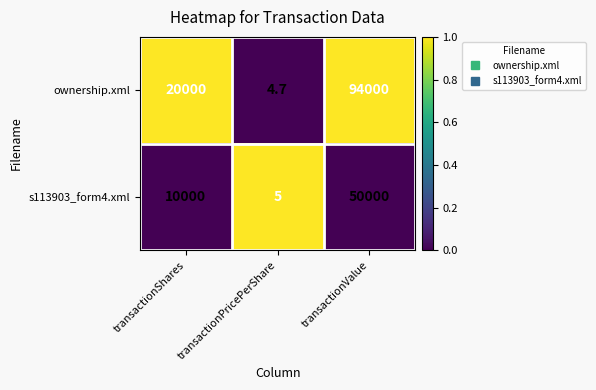

Which category has the lowest value across all series?

transactionPricePerShare